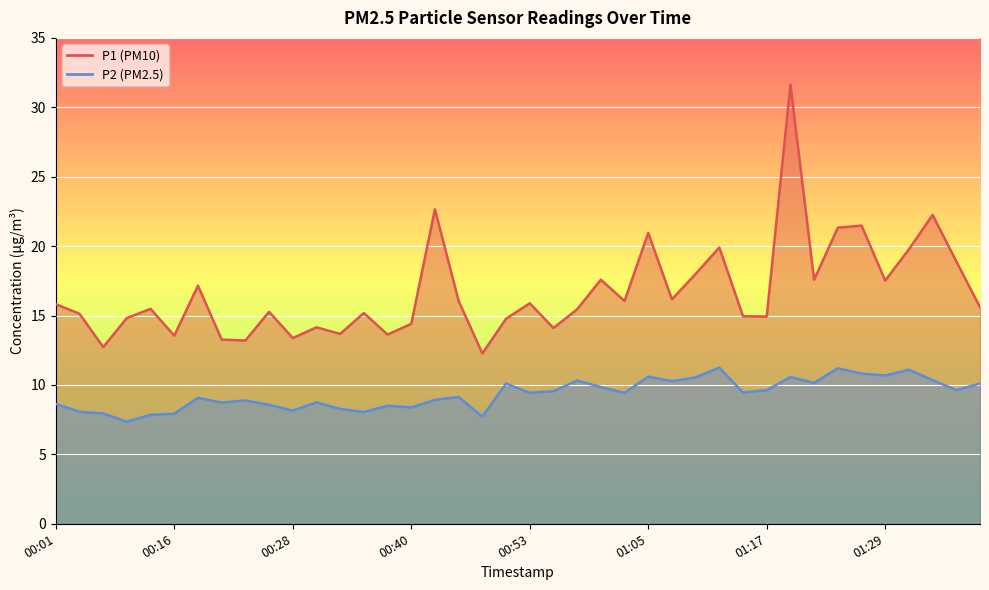

What is the difference between the highest and lowest values at 00:38?

5.1